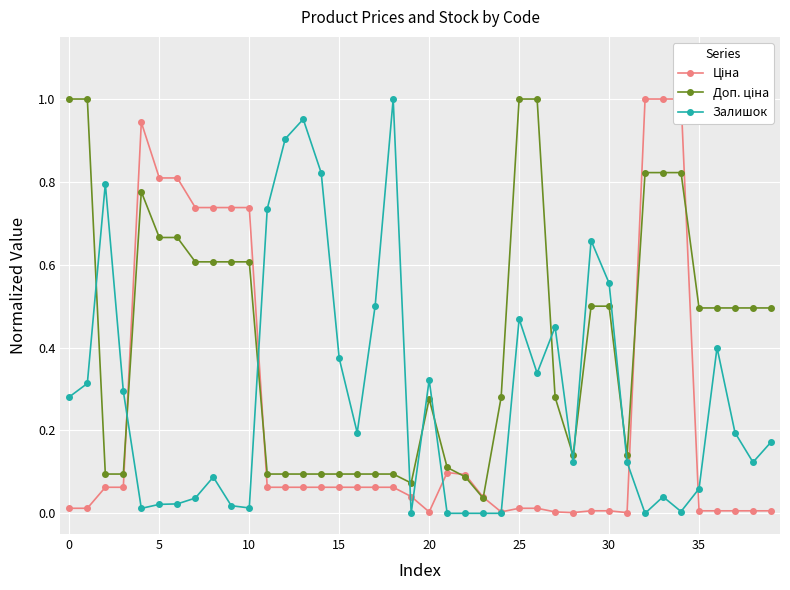

True or false: Залишок has a value of 0.1 at 0.

False